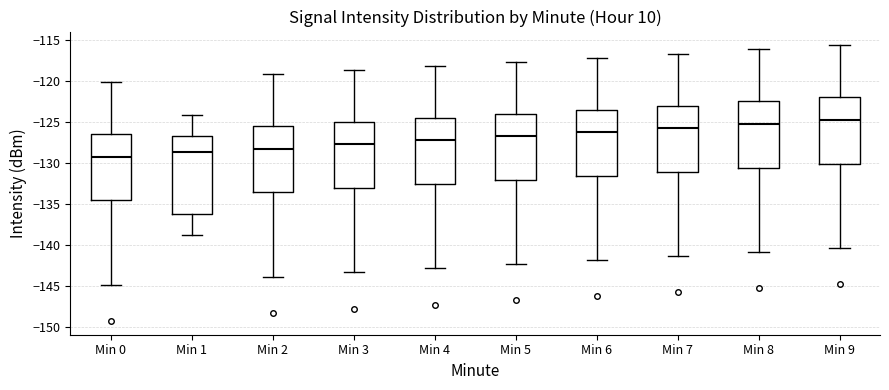

Reading left to right, read every box against the y-axis: the position of its median line, the range the box covers, and the ends of its whiskers. The values are not printed on the chart, so give them approximately, as read against the axis.

Min 0: median -129.0, box -134.5 to -126.5, whiskers -145.0 to -120.0
Min 1: median -128.5, box -136.0 to -126.5, whiskers -139.0 to -124.0
Min 2: median -128.0, box -133.5 to -125.5, whiskers -144.0 to -119.0
Min 3: median -127.5, box -133.0 to -125.0, whiskers -143.5 to -118.5
Min 4: median -127.0, box -132.5 to -124.5, whiskers -143.0 to -118.0
Min 5: median -126.5, box -132.0 to -124.0, whiskers -142.5 to -117.5
Min 6: median -126.0, box -131.5 to -123.5, whiskers -142.0 to -117.0
Min 7: median -125.5, box -131.0 to -123.0, whiskers -141.5 to -116.5
Min 8: median -125.0, box -130.5 to -122.5, whiskers -141.0 to -116.0
Min 9: median -124.5, box -130.0 to -122.0, whiskers -140.5 to -115.5